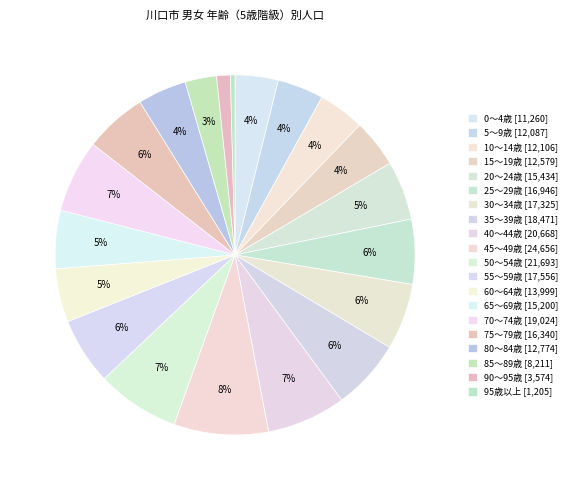

Count the number of slices in the pie.

20